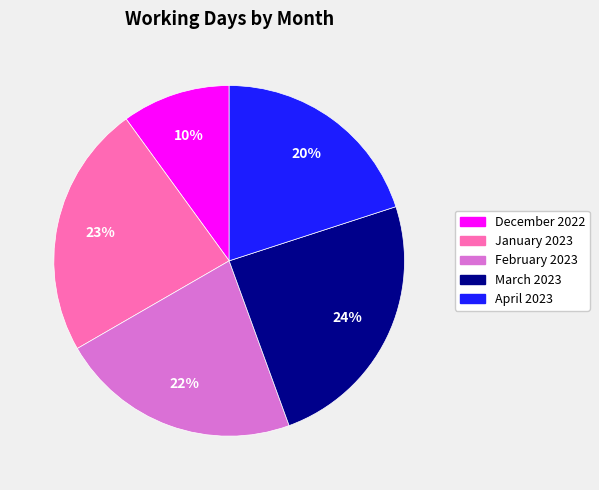

Approximately how many times larger is the value at April 2023 compared to December 2022?

2.0